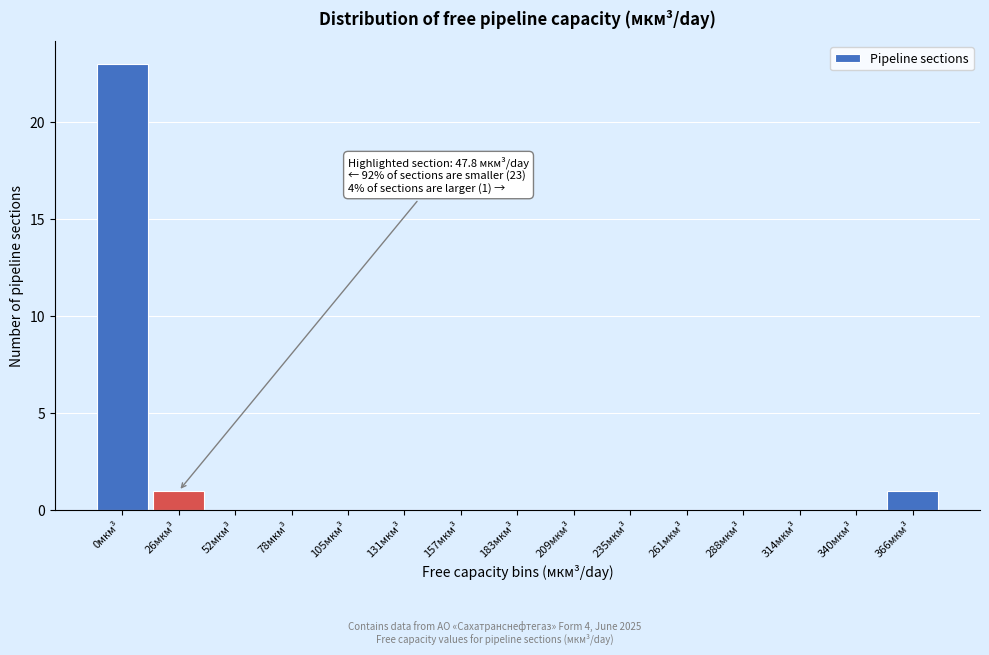

Reading left to right, transcribe all the data shown in this chart.

0мкм³=23	26мкм³=1	52мкм³=0	78мкм³=0	105мкм³=0	131мкм³=0	157мкм³=0	183мкм³=0	209мкм³=0	235мкм³=0	261мкм³=0	288мкм³=0	314мкм³=0	340мкм³=0	366мкм³=1